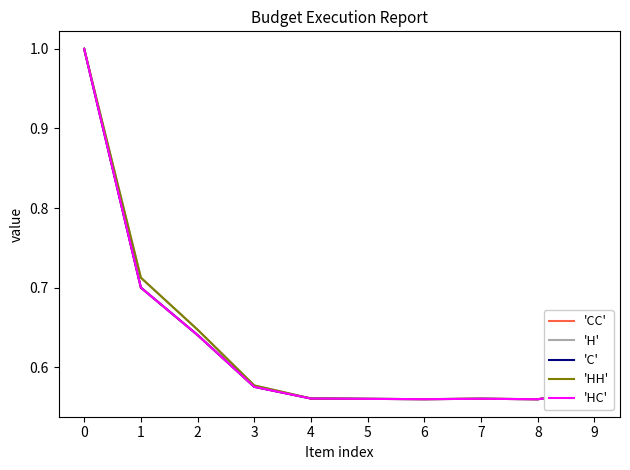

Rank the series at 6 from lowest to highest value.

'CC', 'C', 'HC', 'H', 'HH'